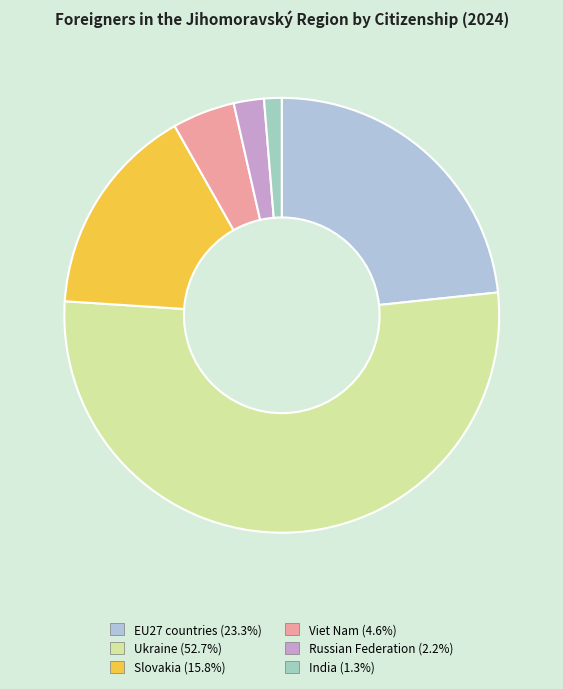

Is the sum of India and EU27 countries greater than half?

No